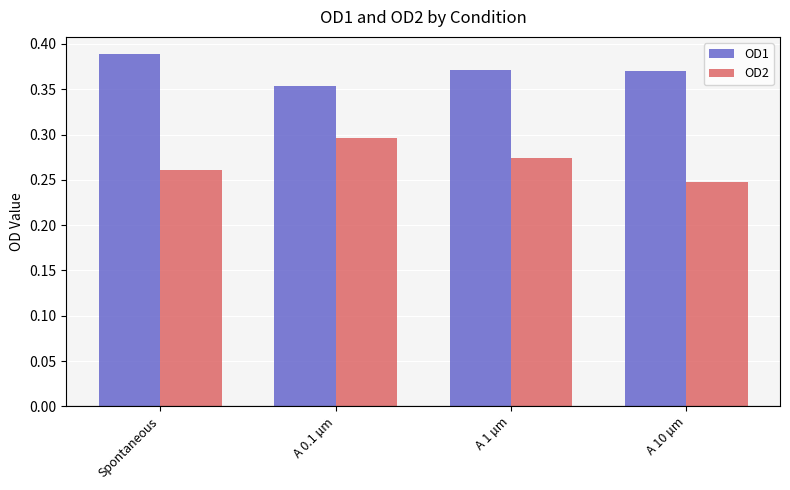

The value of OD2 at A 0.1 µm is 0.1. True or false?

False